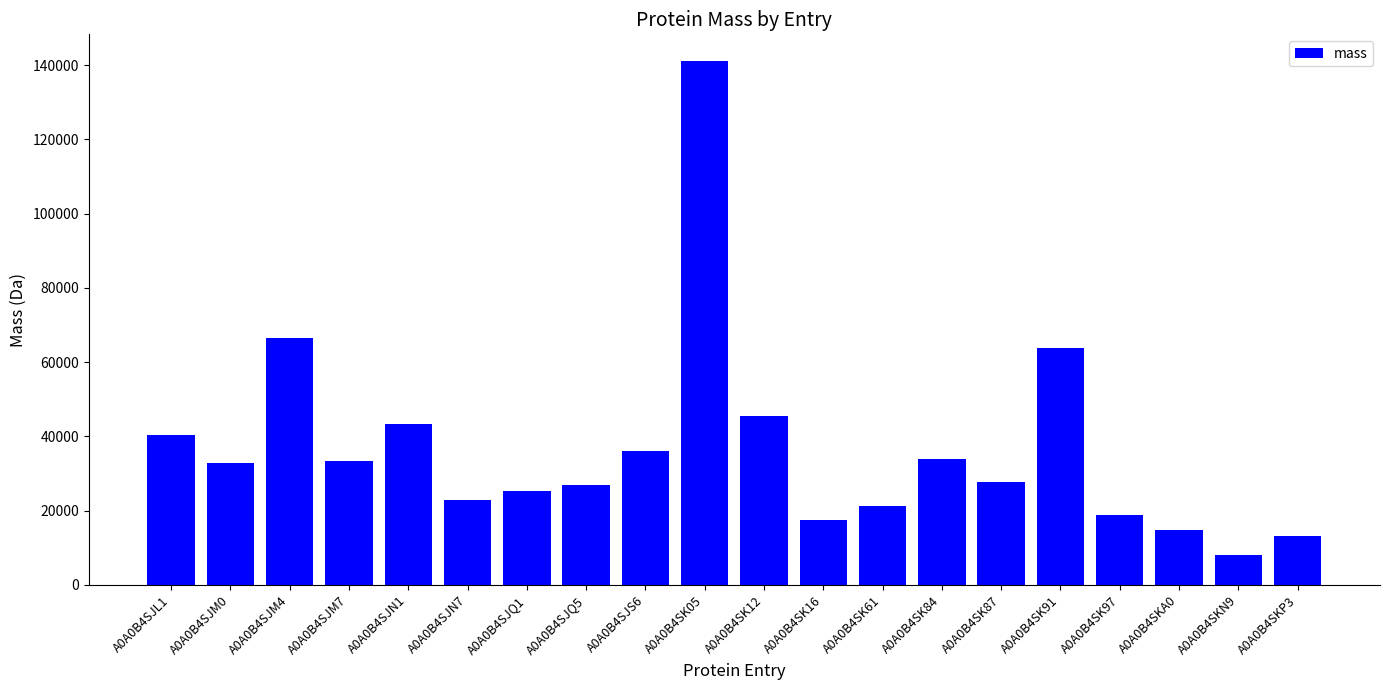

Between A0A0B4SK97 and A0A0B4SJL1, which is larger?

A0A0B4SJL1